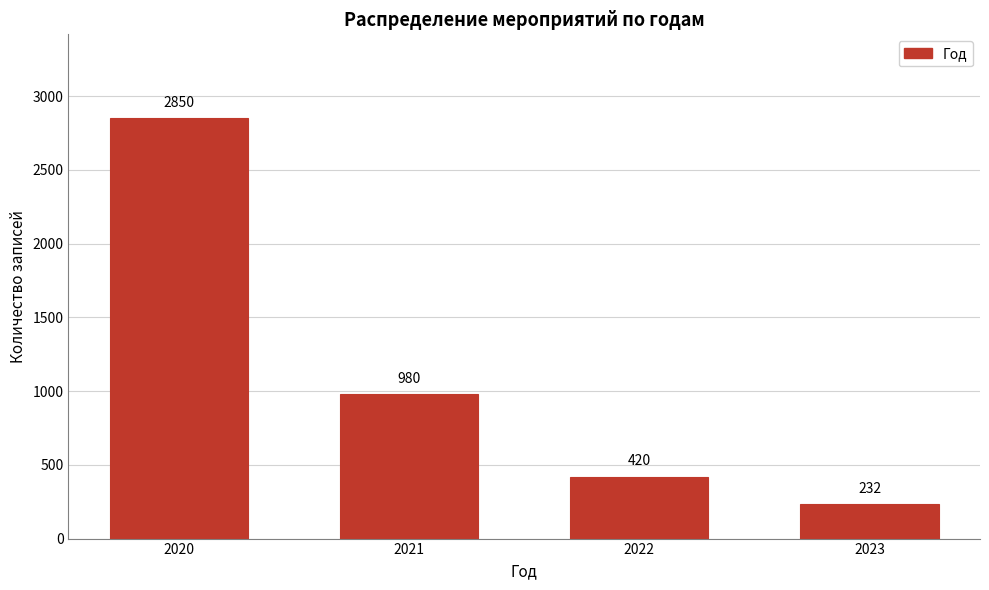

Reading left to right, extract all data points from this chart.

2850	980	420	232